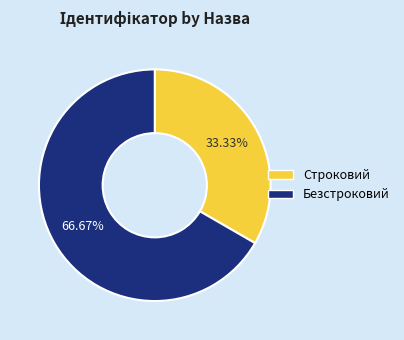

What is the smallest slice in the pie chart?

Строковий